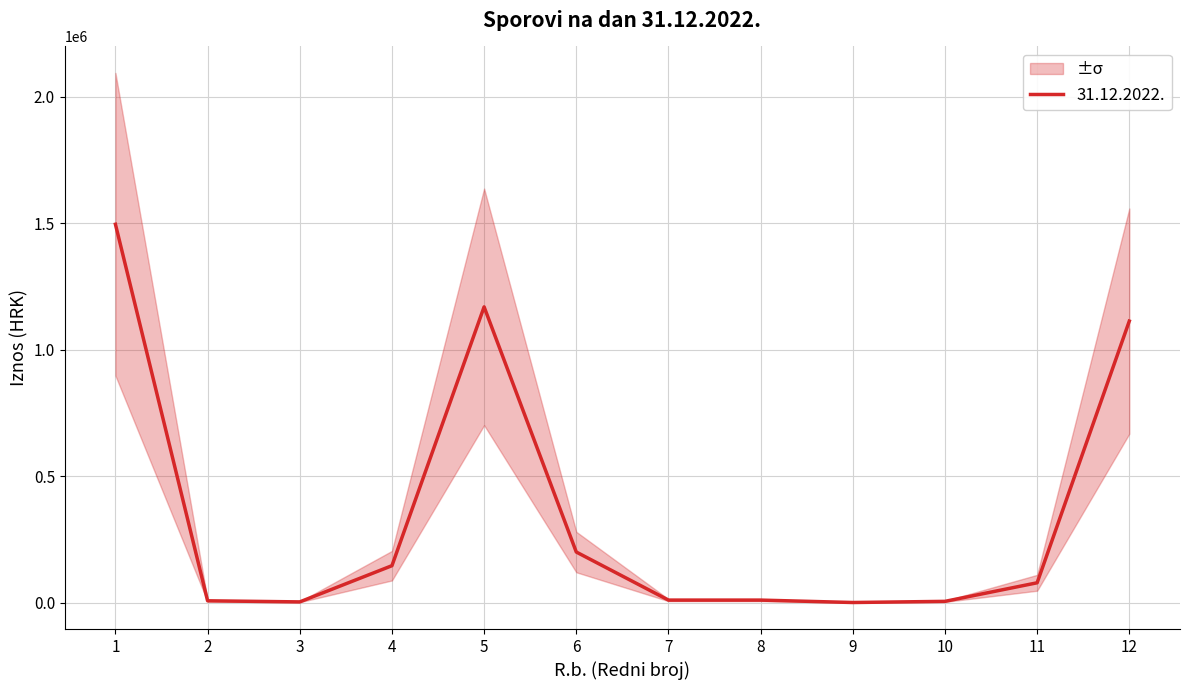

What is the value of the 2nd point from the left?

7212.5